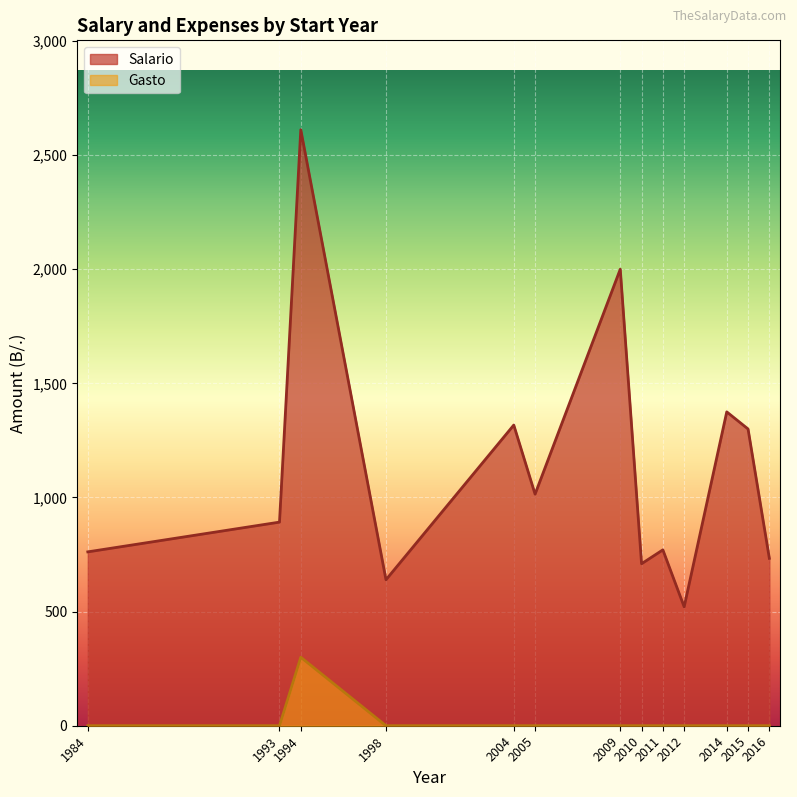

How many lines are shown in the chart?

2